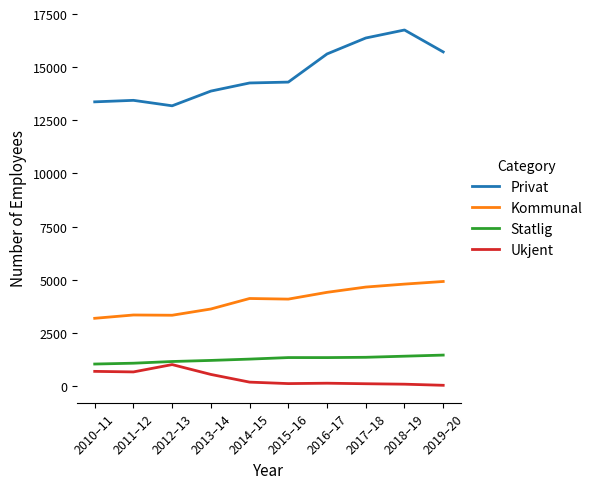

What is the difference between the Ukjent values at 2017–18 and 2010–11?

582